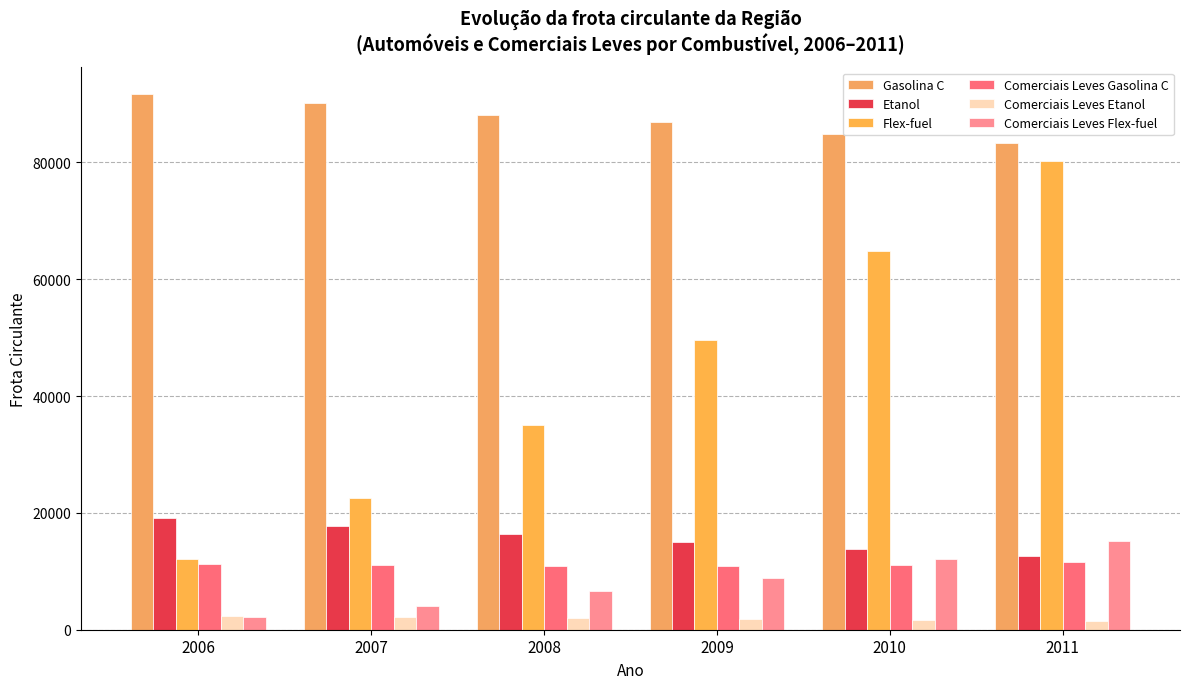

Rank the categories by Comerciais Leves Flex-fuel value from highest to lowest.

2011, 2010, 2009, 2008, 2007, 2006